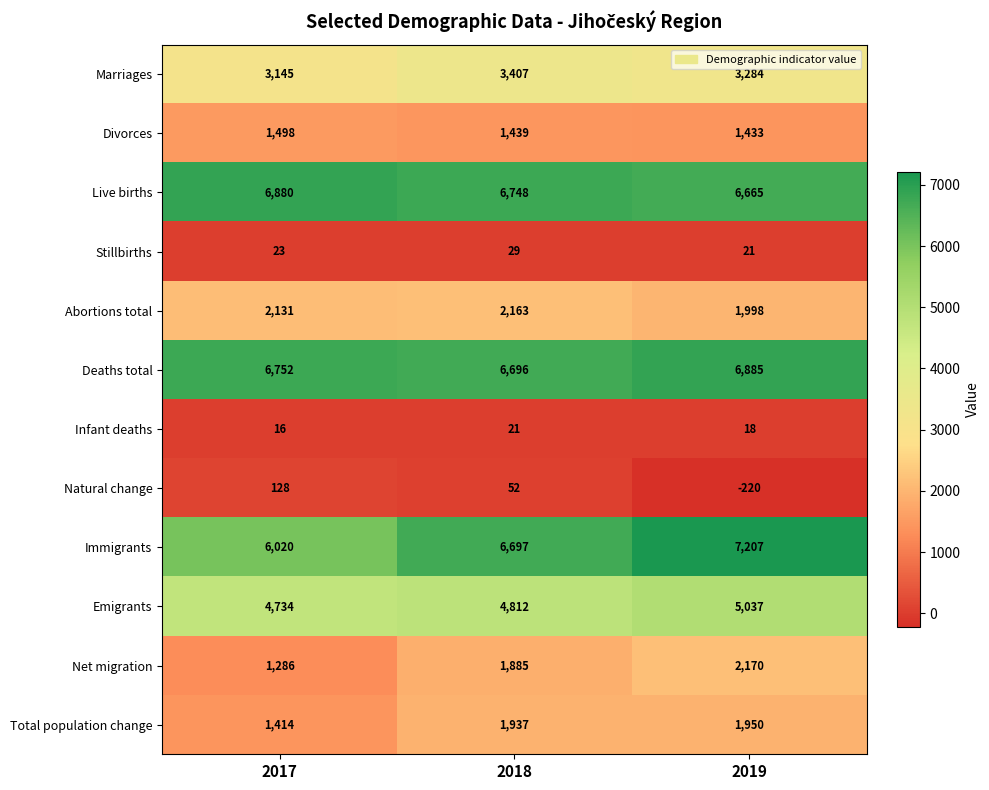

How many data points does each series have?

3